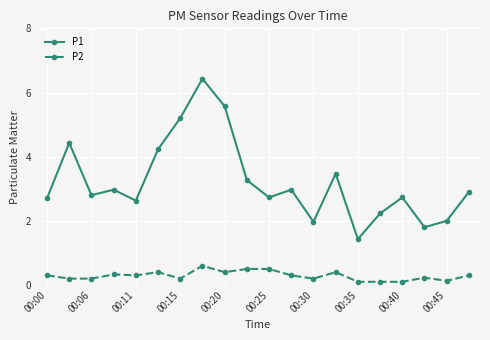

Which series has the largest total across all categories?

P1